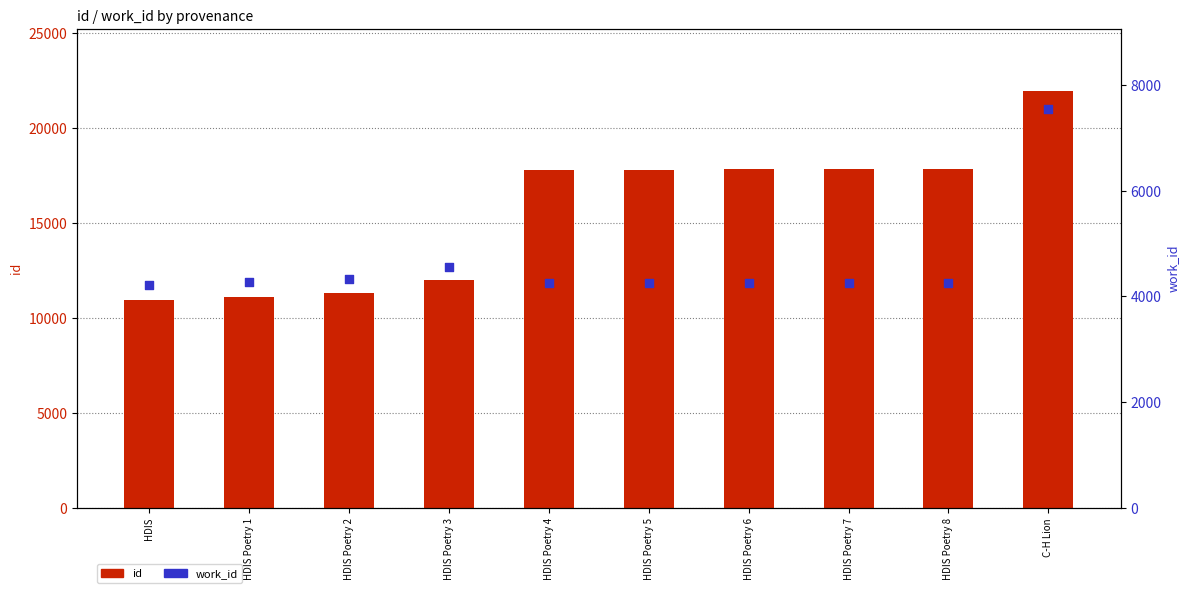

What are all the series names shown in the legend?

id, work_id